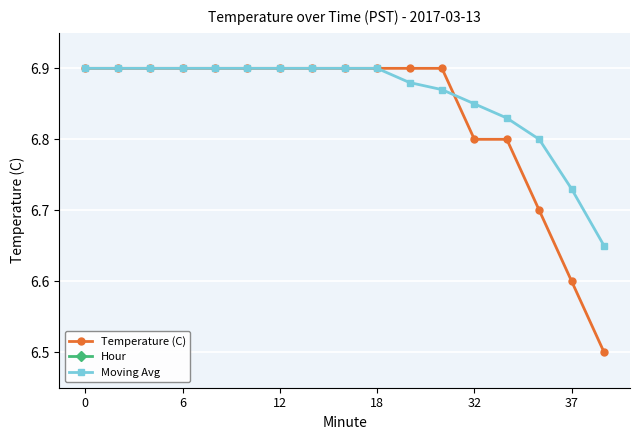

Reading right to left, list all the values displayed in this chart.

Temperature (C): 6.5	6.6	6.7	6.8	6.8	6.9	6.9	6.9	6.9	6.9	6.9	6.9	6.9	6.9	6.9	6.9	6.9
Hour: 0.0	0.0	0.0	0.0	0.0	0.0	0.0	0.0	0.0	0.0	0.0	0.0	0.0	0.0	0.0	0.0	0.0
Moving Avg: 6.7	6.7	6.8	6.8	6.8	6.9	6.9	6.9	6.9	6.9	6.9	6.9	6.9	6.9	6.9	6.9	6.9